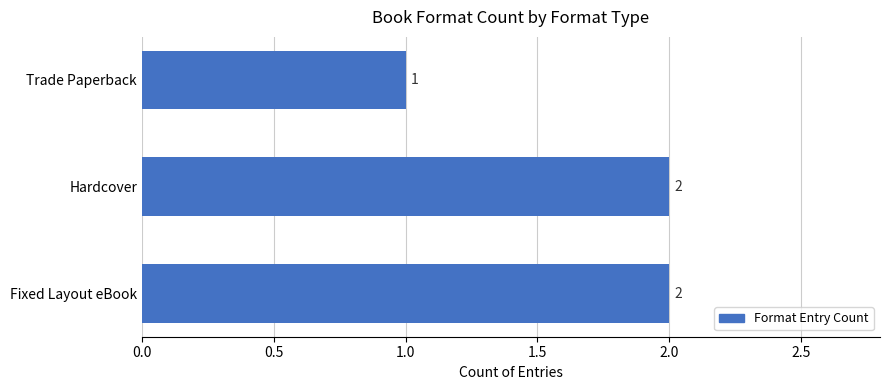

Are the bars grouped side by side (vs. stacked)?

No